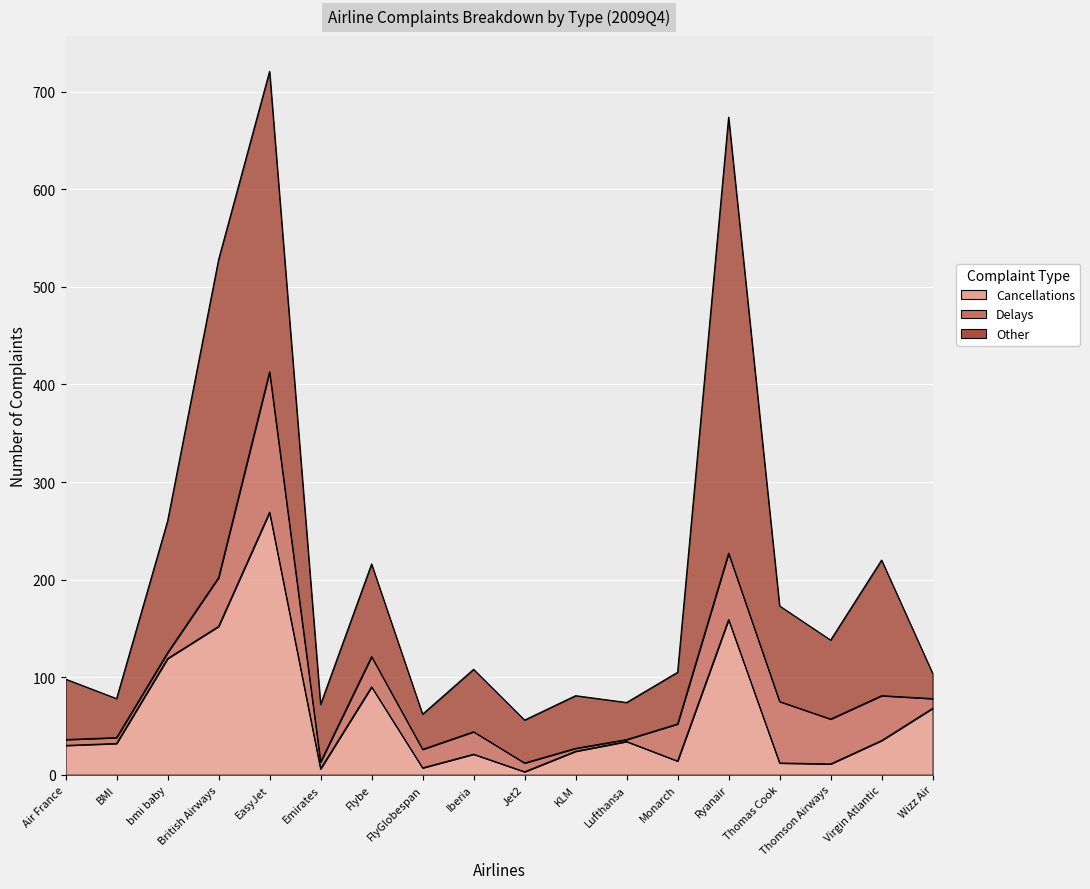

What is the label of the 14th point from the left?

Ryanair